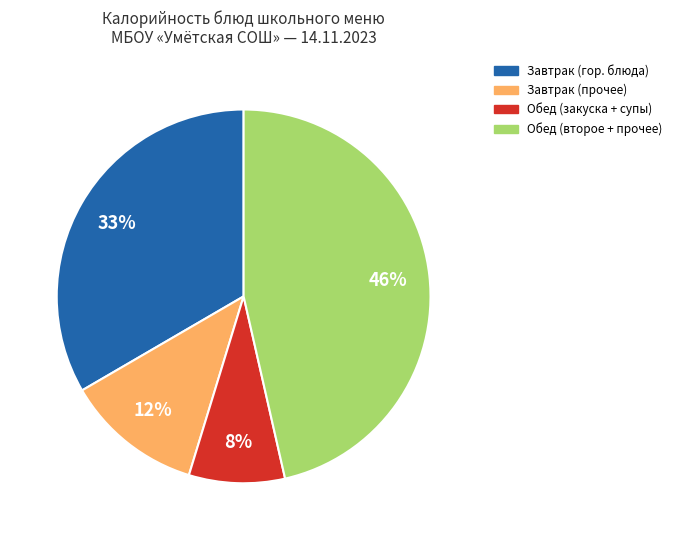

Which category has the biggest portion of the pie?

Обед (второе + прочее)